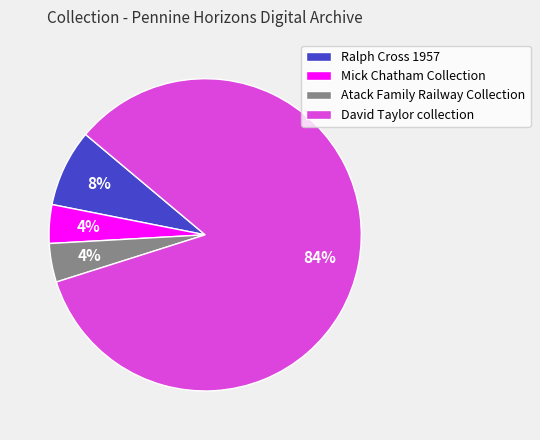

What is the largest slice in the pie chart?

David Taylor collection